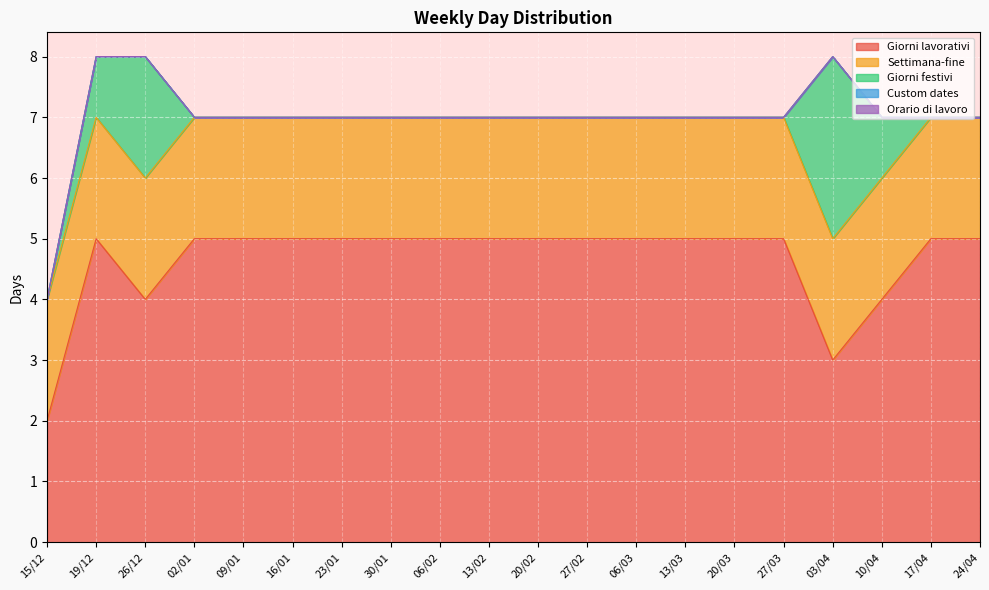

At how many categories does at least one series exceed 0?

20